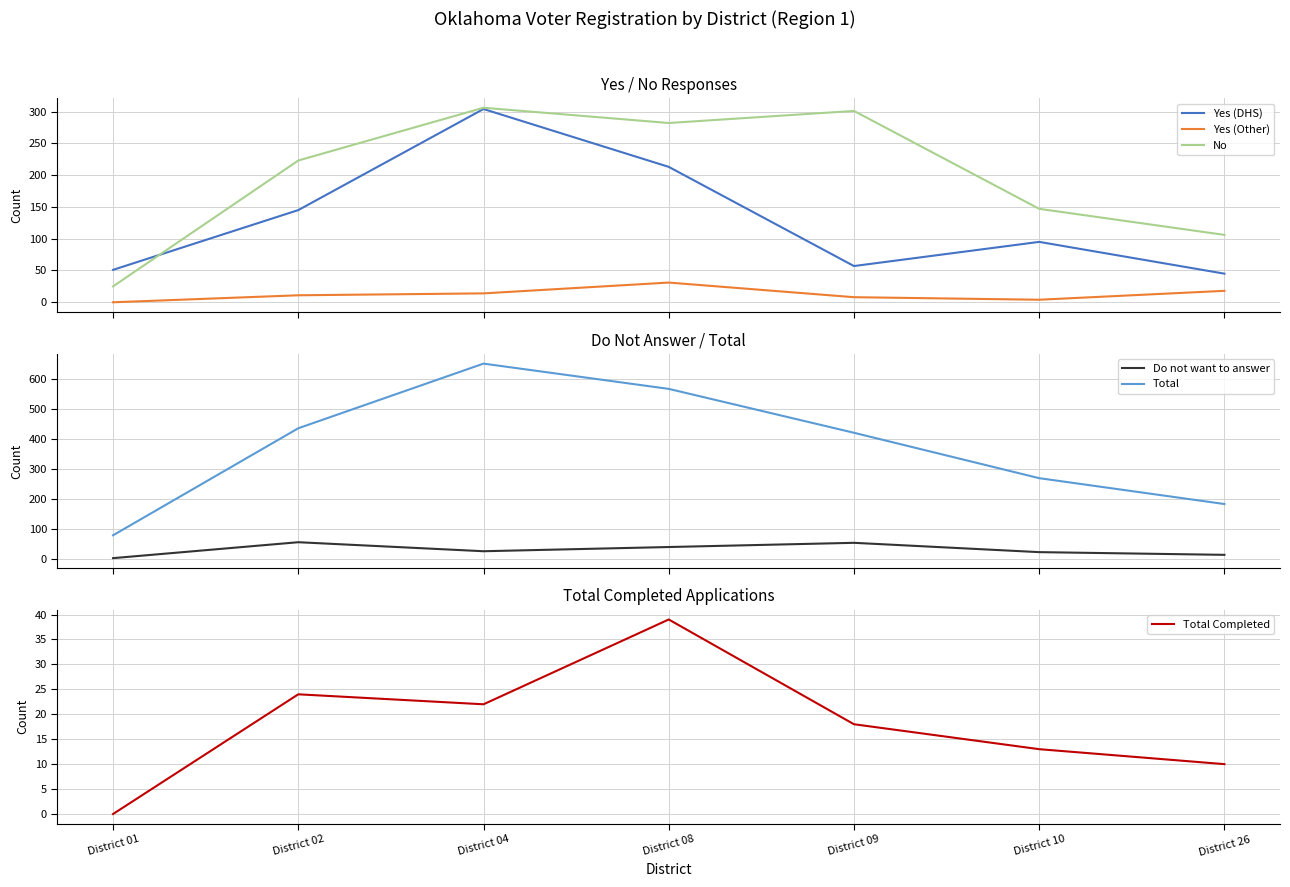

Which series has the largest total across all categories?

Total